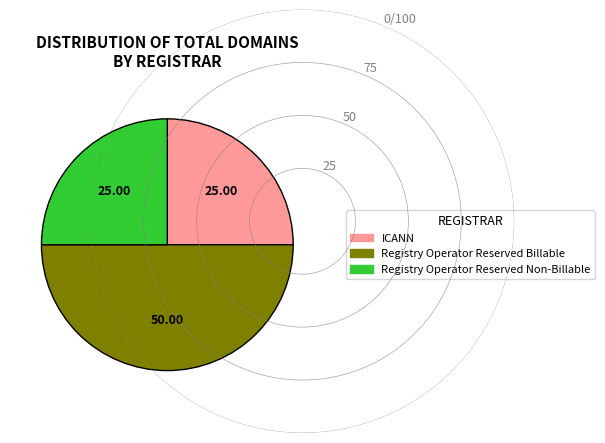

Count the number of slices in the pie.

3